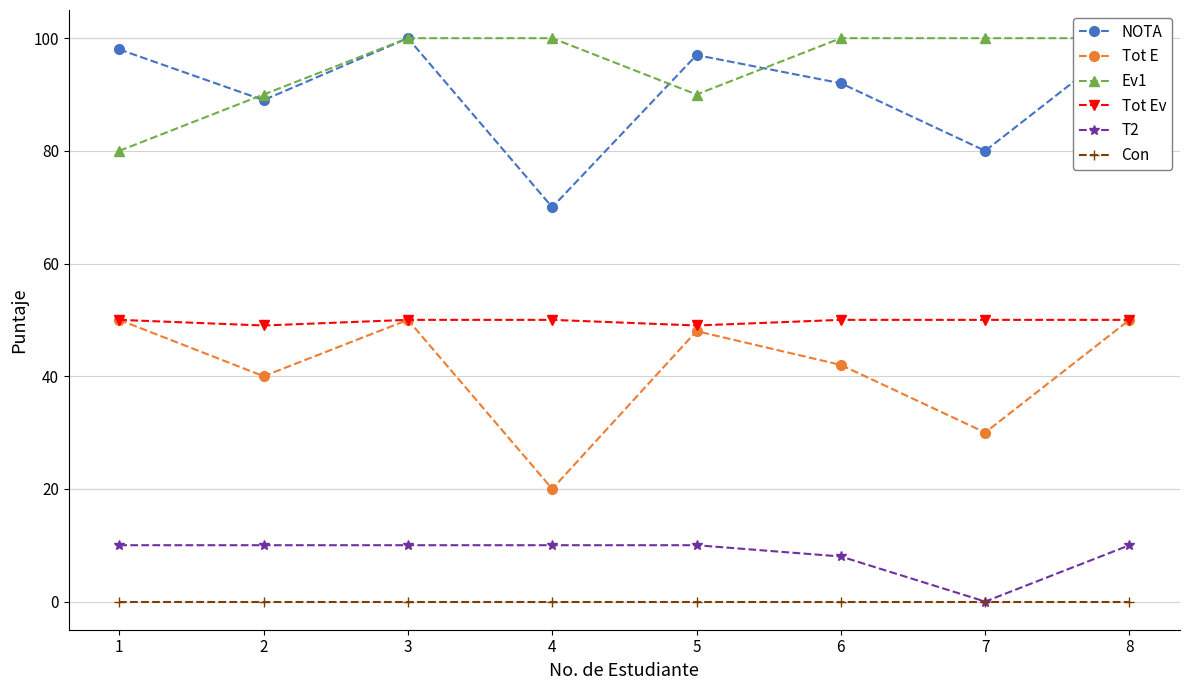

True or false: Tot E and Con cross at least once.

False